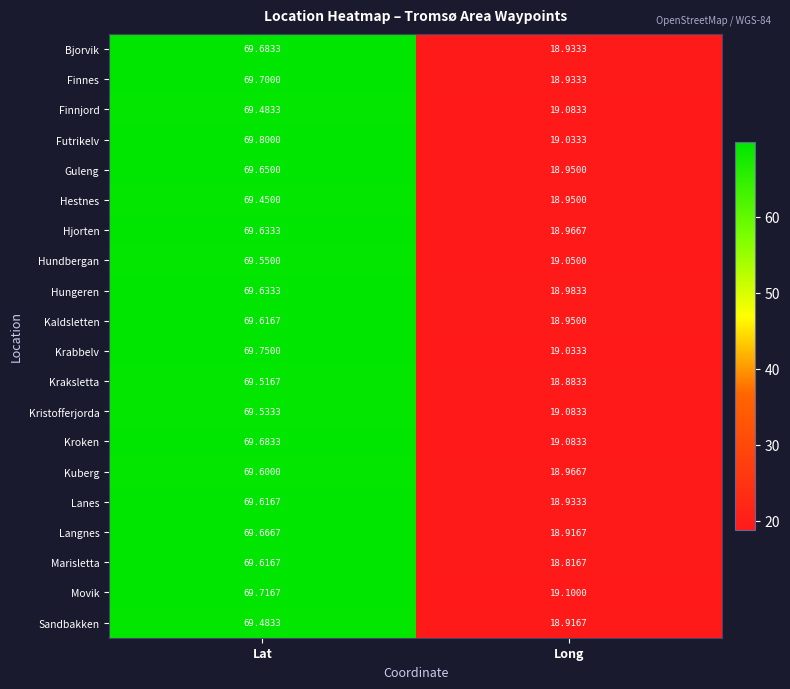

List the labels in order of Kroken value, smallest first.

Long, Lat